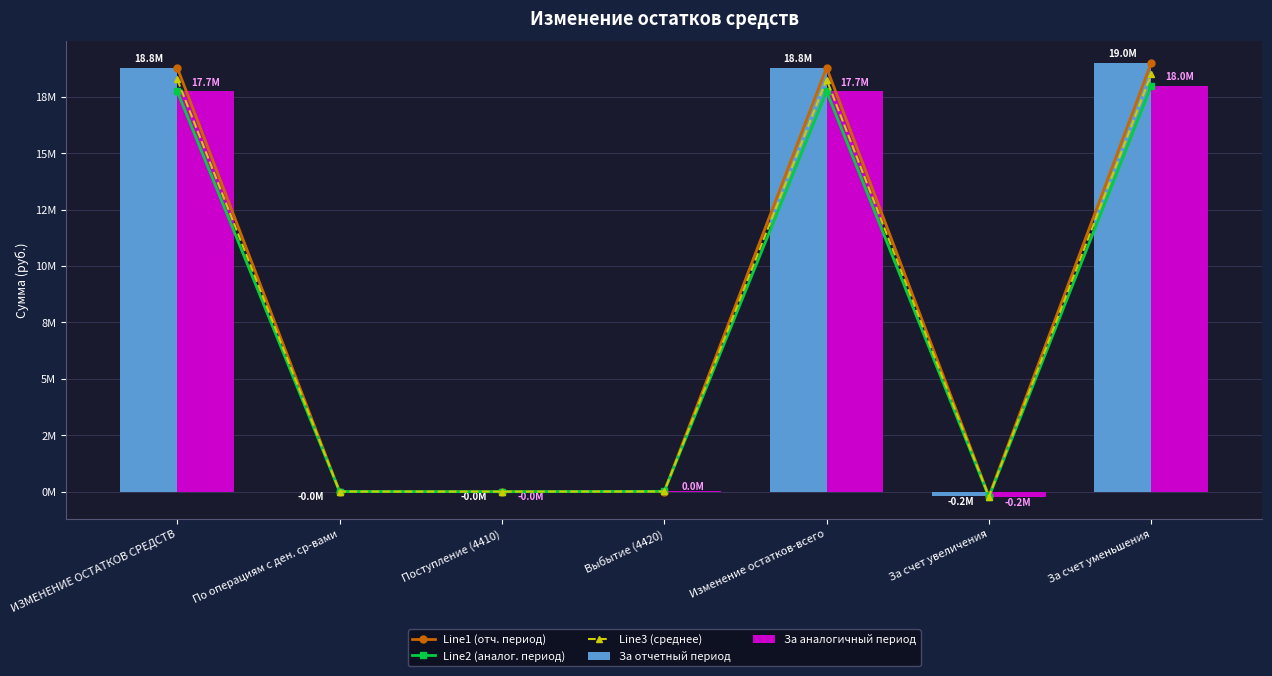

Between Изменение остатков-всего and За счет уменьшения, which is larger?

За счет уменьшения